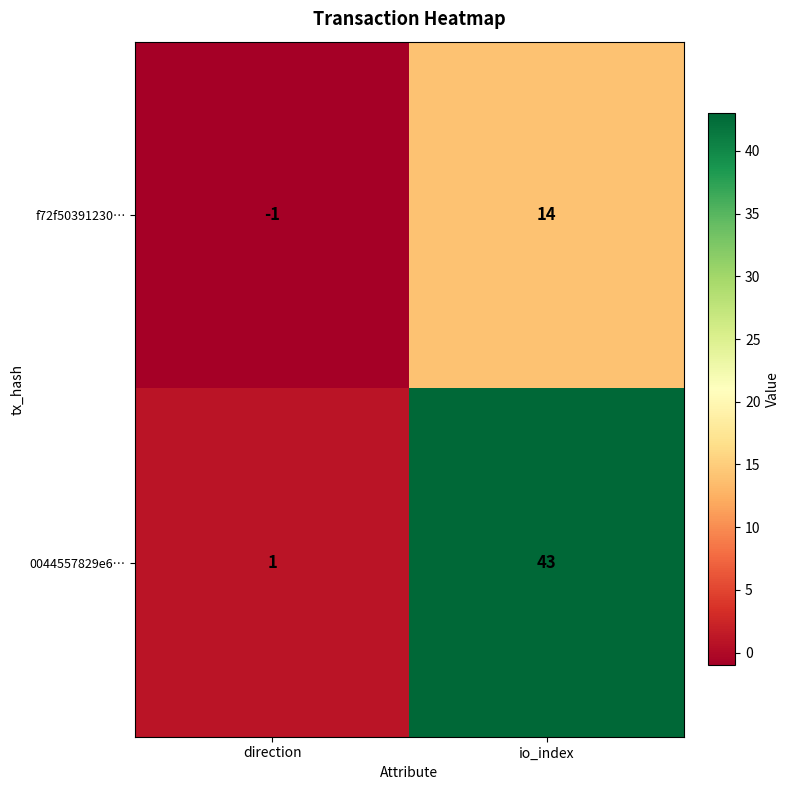

At which category is the sum across all series the highest?

io_index